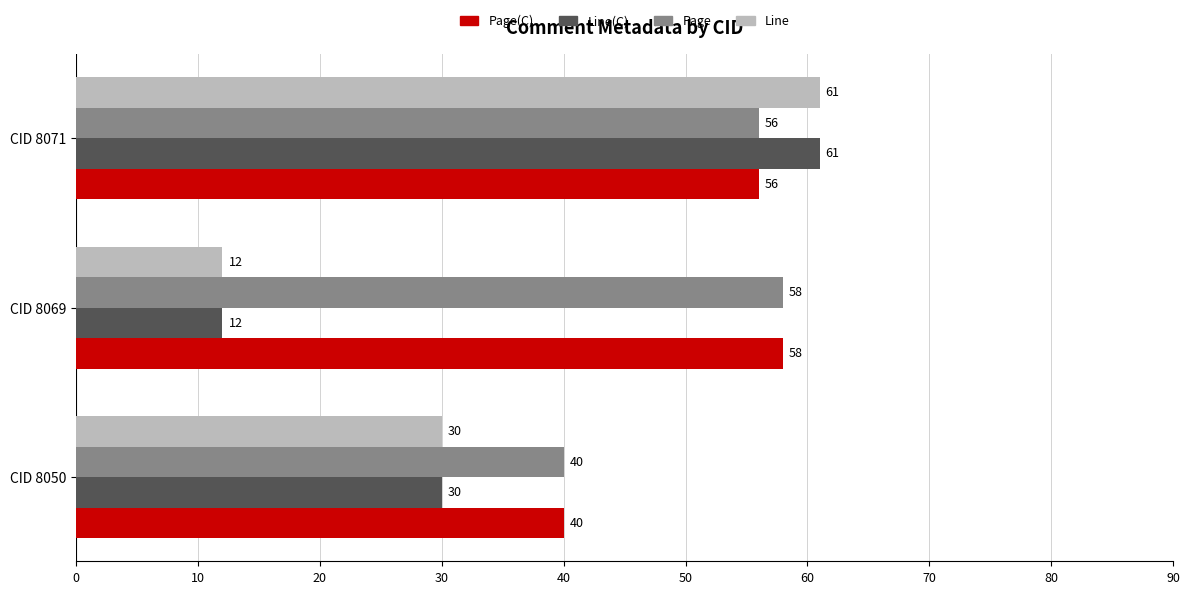

Rank the categories by Page(C) value from lowest to highest.

CID 8050, CID 8071, CID 8069